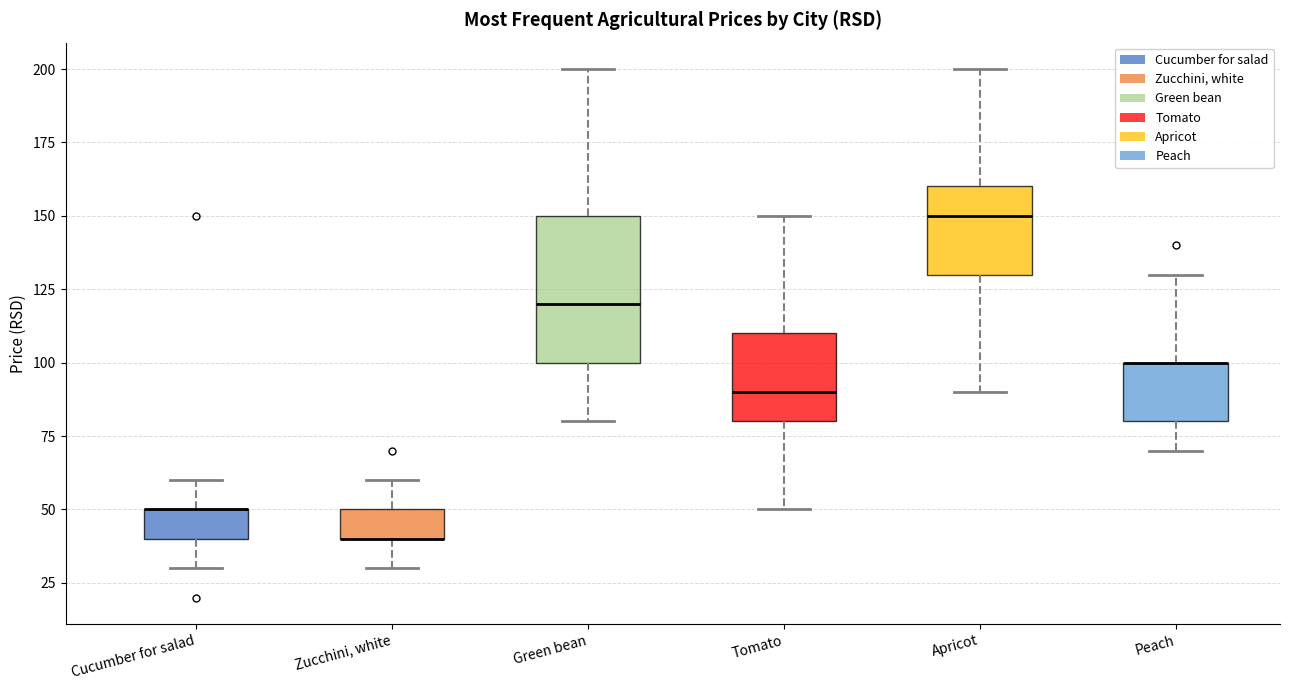

Which box is the tallest, from its lower edge to its upper edge?

Green bean